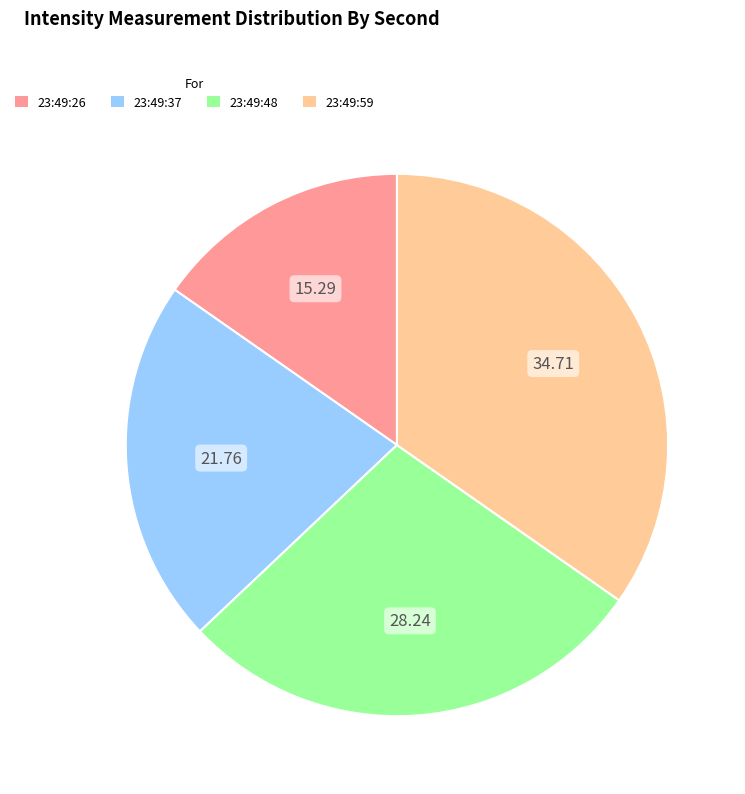

Is the sum of 23:49:26 and 23:49:37 greater than half?

No